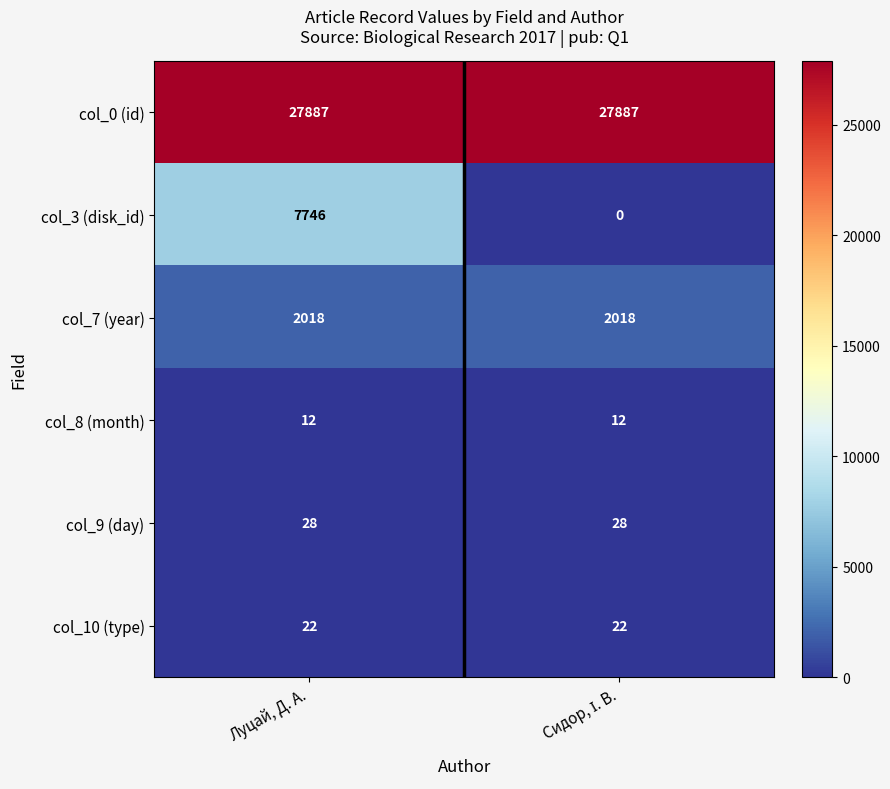

Reading left to right, what are all the values shown in this chart?

col_0 (id): 27887	27887
col_3 (disk_id): 7746	0
col_7 (year): 2018	2018
col_8 (month): 12	12
col_9 (day): 28	28
col_10 (type): 22	22